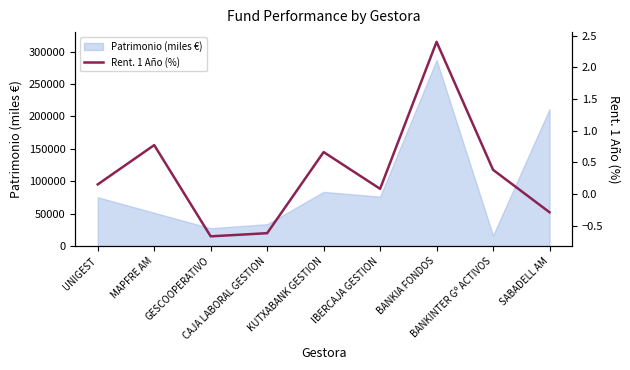

Reading left to right, what are all the values shown in this chart?

UNIGEST=0.1	MAPFRE AM=0.8	GESCOOPERATIVO=-0.7	CAJA LABORAL GESTION=-0.6	KUTXABANK GESTION=0.7	IBERCAJA GESTION=0.1	BANKIA FONDOS=2.4	BANKINTER Gº ACTIVOS=0.4	SABADELL AM=-0.3